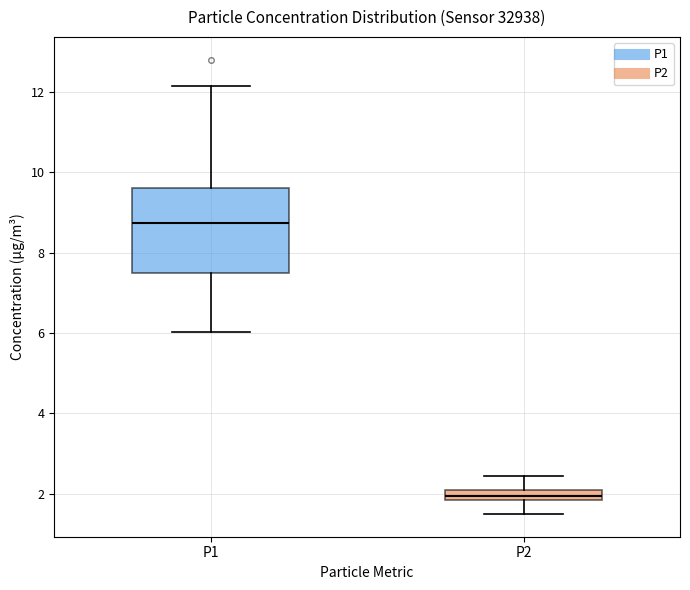

Which box is the tallest, from its lower edge to its upper edge?

P1